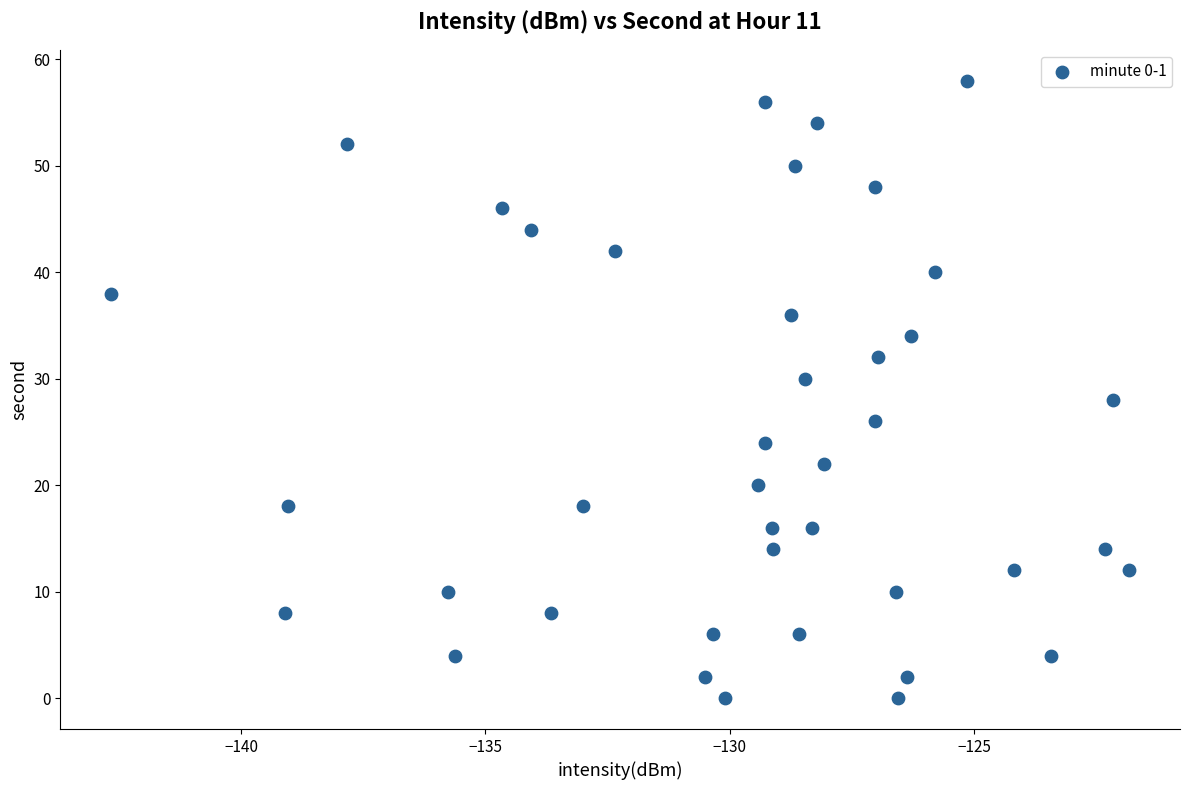

What is the range of Y values (max minus min)?

58